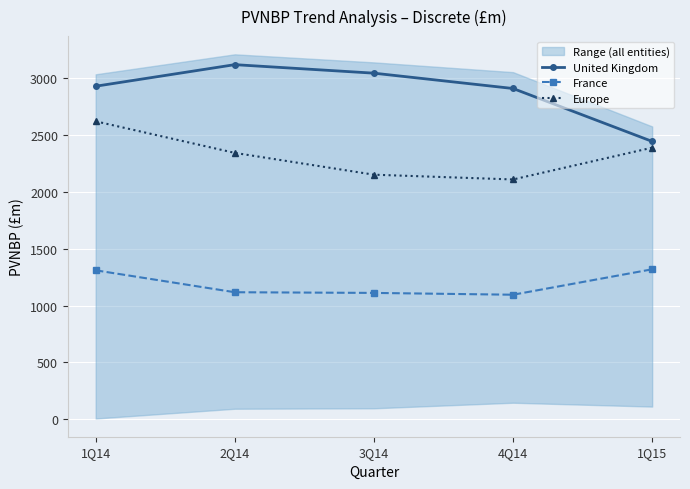

Where is the first local minimum for Europe?

4Q14